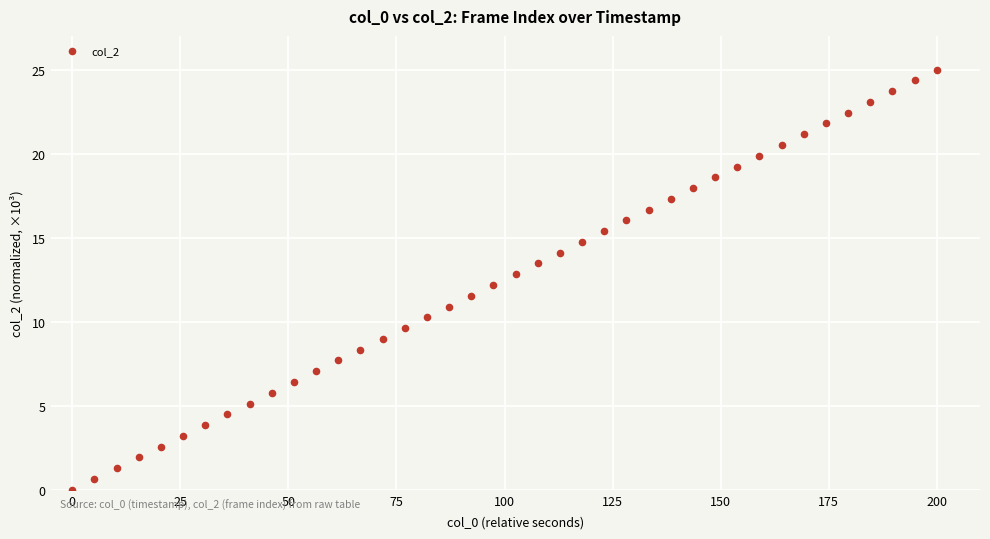

What is the range of X values (max minus min)?

200.0